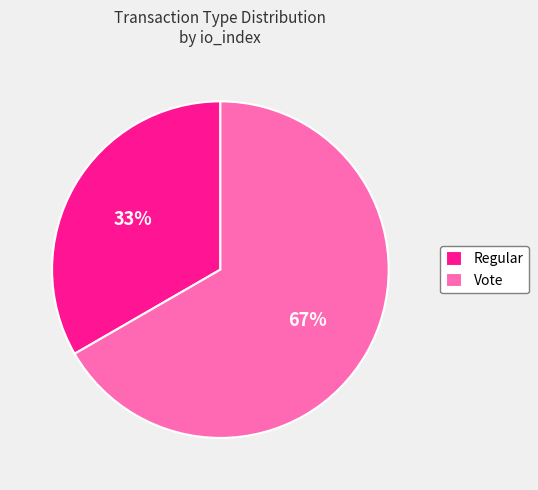

What percentage is the Regular slice, to the nearest percent?

33%